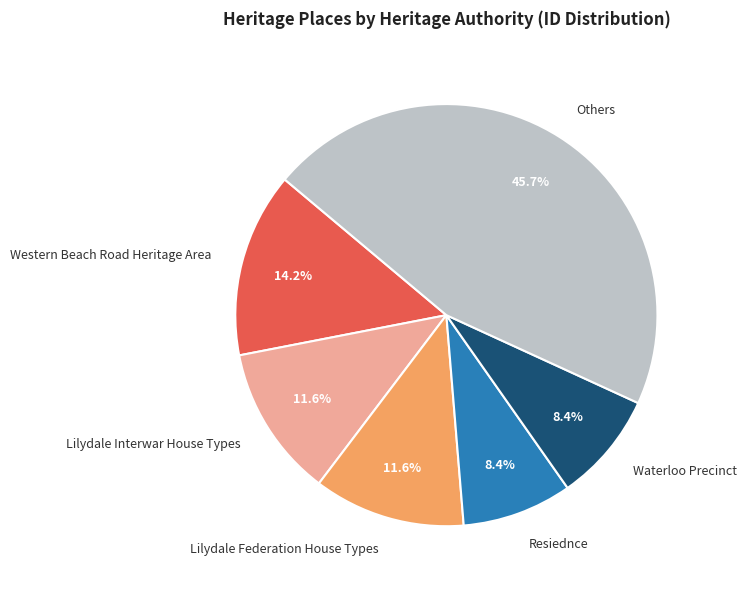

What is the largest slice in the pie chart?

Others